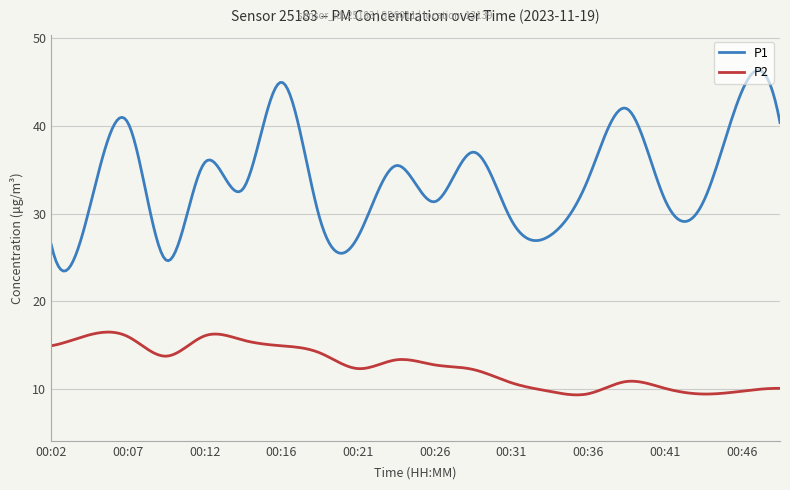

List the series in order of their overall mean, lowest first.

P2, P1